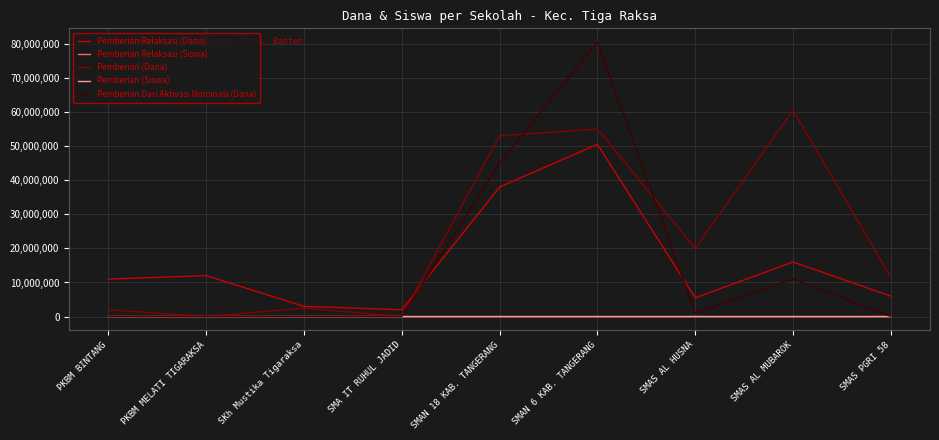

Which series has the largest total across all categories?

Pemberian (Dana)